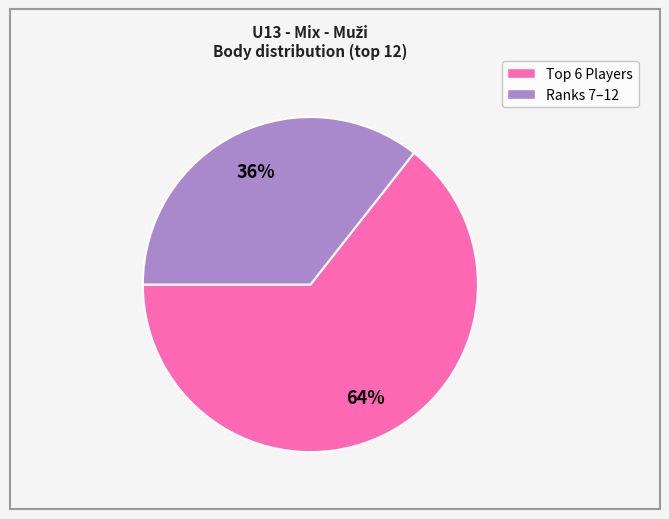

Does any single category account for the majority?

Yes